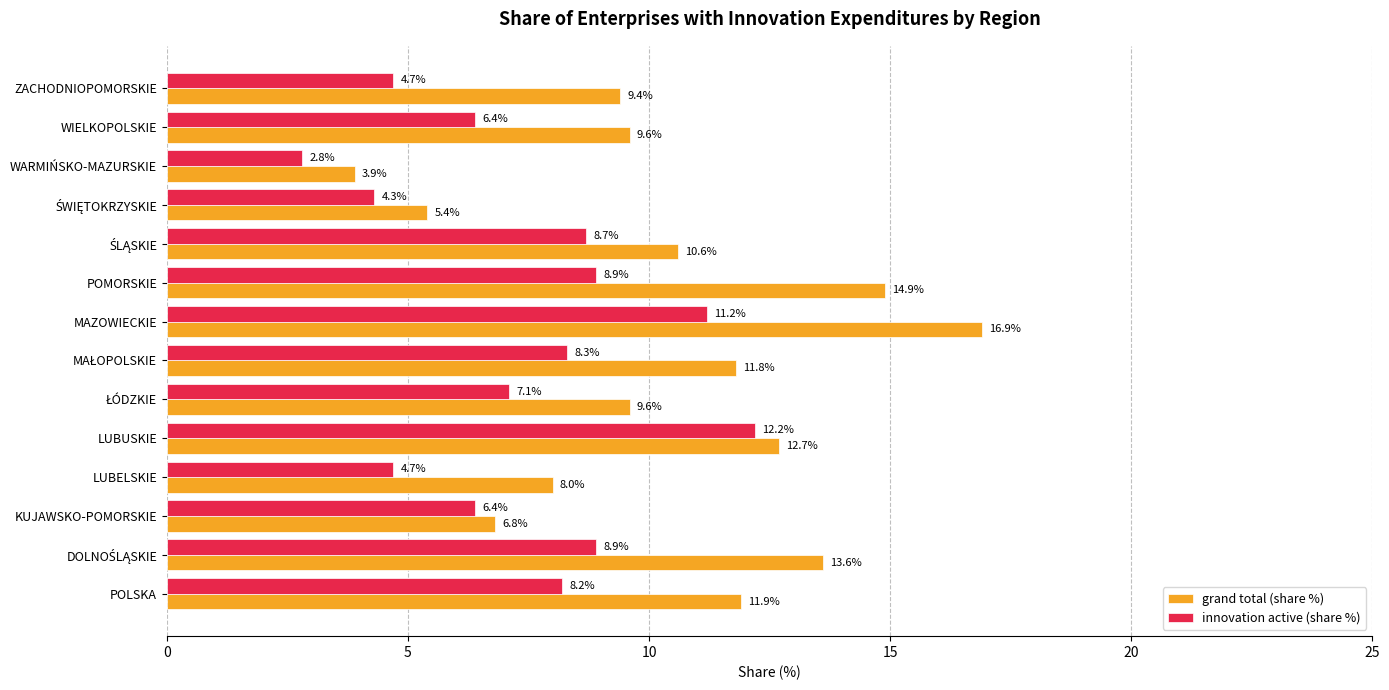

Is it true that innovation active (share %) equals 11.2 at MAZOWIECKIE?

True